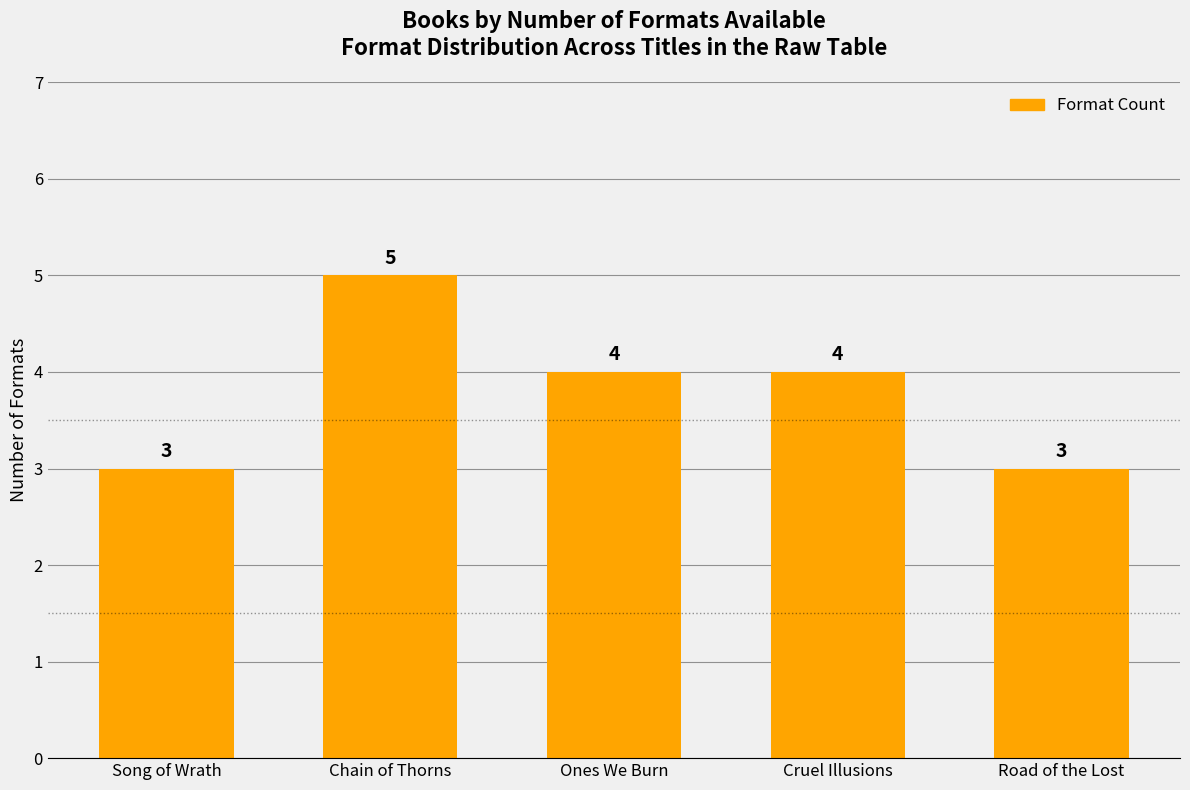

Which category has the highest value across all series?

Chain of Thorns